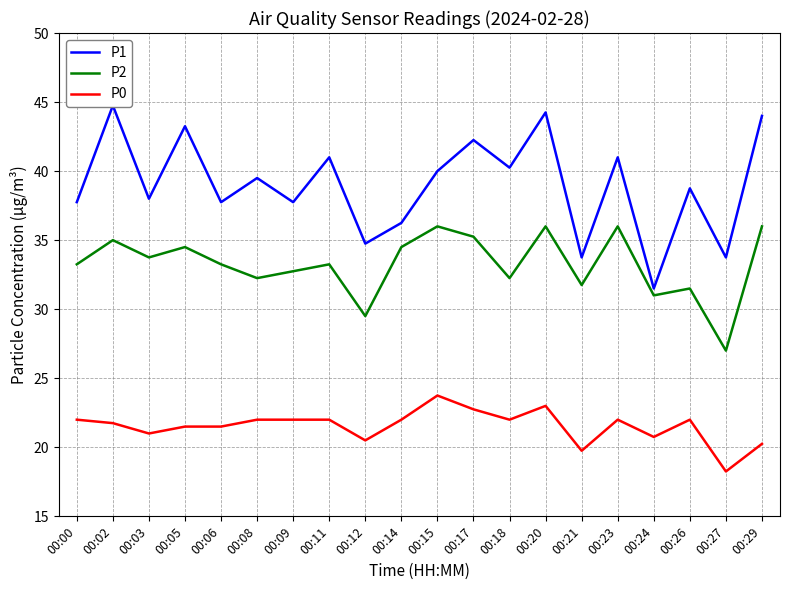

What is the value of the P0 point at the 5th from the left?

21.5